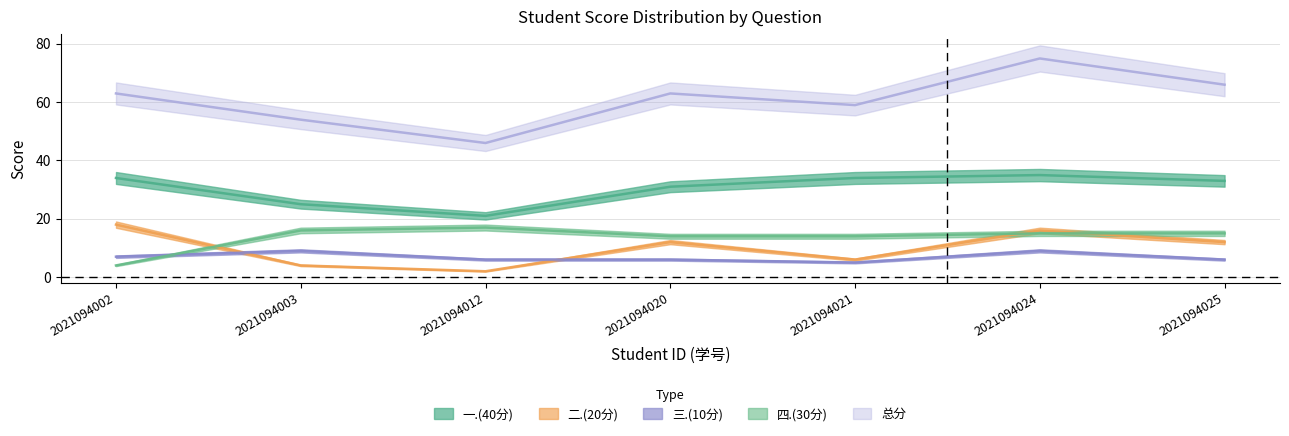

What is the value of the 一.(40分) point at the 3rd from the left?

21